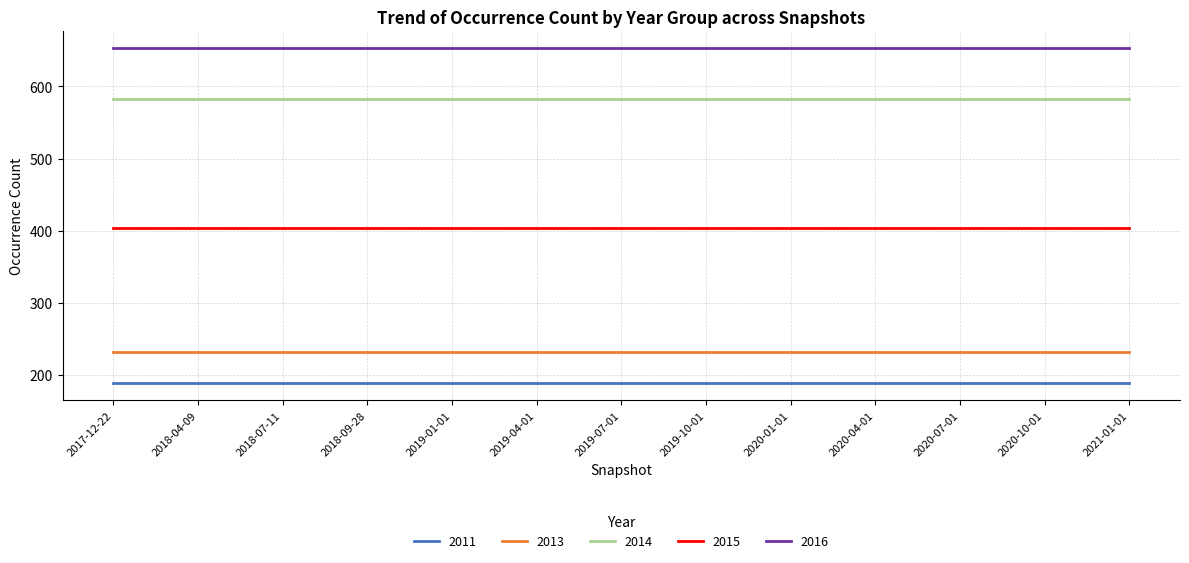

What is the total value across all series at 2020-01-01?

2058